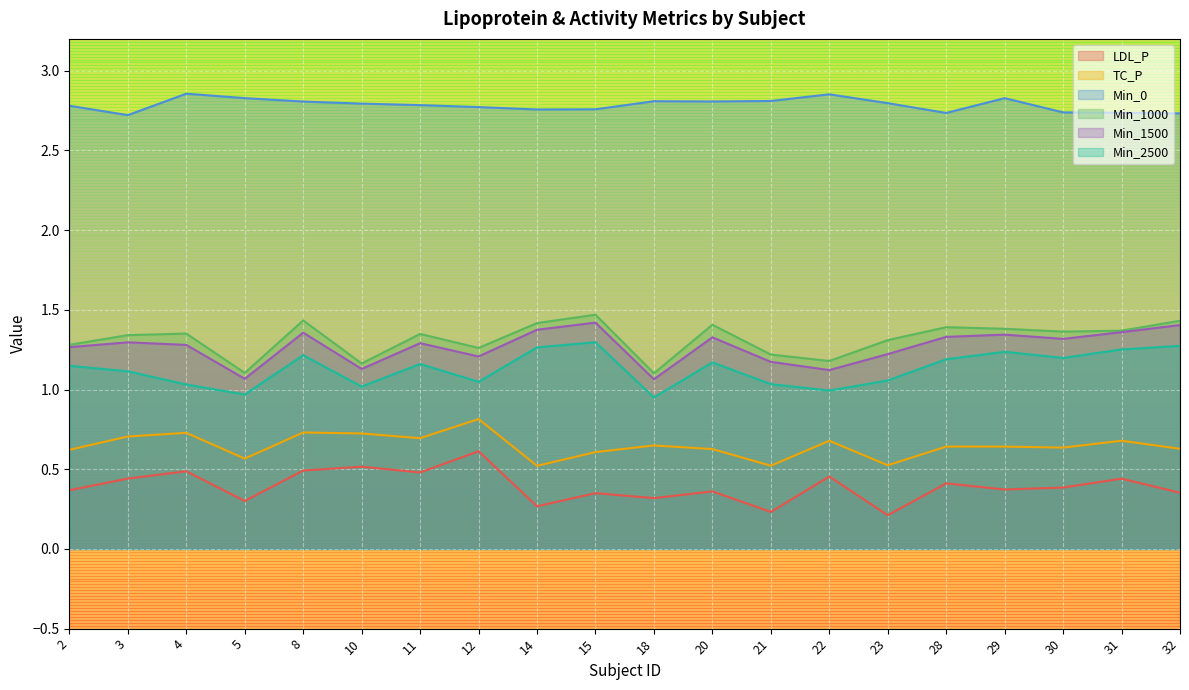

Reading right to left, transcribe all the data shown in this chart.

LDL_P: 32=0.4	31=0.4	30=0.4	29=0.4	28=0.4	23=0.2	22=0.5	21=0.2	20=0.4	18=0.3	15=0.4	14=0.3	12=0.6	11=0.5	10=0.5	8=0.5	5=0.3	4=0.5	3=0.4	2=0.4
TC_P: 32=0.6	31=0.7	30=0.6	29=0.6	28=0.6	23=0.5	22=0.7	21=0.5	20=0.6	18=0.6	15=0.6	14=0.5	12=0.8	11=0.7	10=0.7	8=0.7	5=0.6	4=0.7	3=0.7	2=0.6
Min_0: 32=2.7	31=2.7	30=2.7	29=2.8	28=2.7	23=2.8	22=2.9	21=2.8	20=2.8	18=2.8	15=2.8	14=2.8	12=2.8	11=2.8	10=2.8	8=2.8	5=2.8	4=2.9	3=2.7	2=2.8
Min_1000: 32=1.4	31=1.4	30=1.4	29=1.4	28=1.4	23=1.3	22=1.2	21=1.2	20=1.4	18=1.1	15=1.5	14=1.4	12=1.3	11=1.3	10=1.2	8=1.4	5=1.1	4=1.4	3=1.3	2=1.3
Min_1500: 32=1.4	31=1.4	30=1.3	29=1.3	28=1.3	23=1.2	22=1.1	21=1.2	20=1.3	18=1.1	15=1.4	14=1.4	12=1.2	11=1.3	10=1.1	8=1.4	5=1.1	4=1.3	3=1.3	2=1.3
Min_2500: 32=1.3	31=1.3	30=1.2	29=1.2	28=1.2	23=1.1	22=1.0	21=1.0	20=1.2	18=1.0	15=1.3	14=1.3	12=1.0	11=1.2	10=1.0	8=1.2	5=1.0	4=1.0	3=1.1	2=1.1